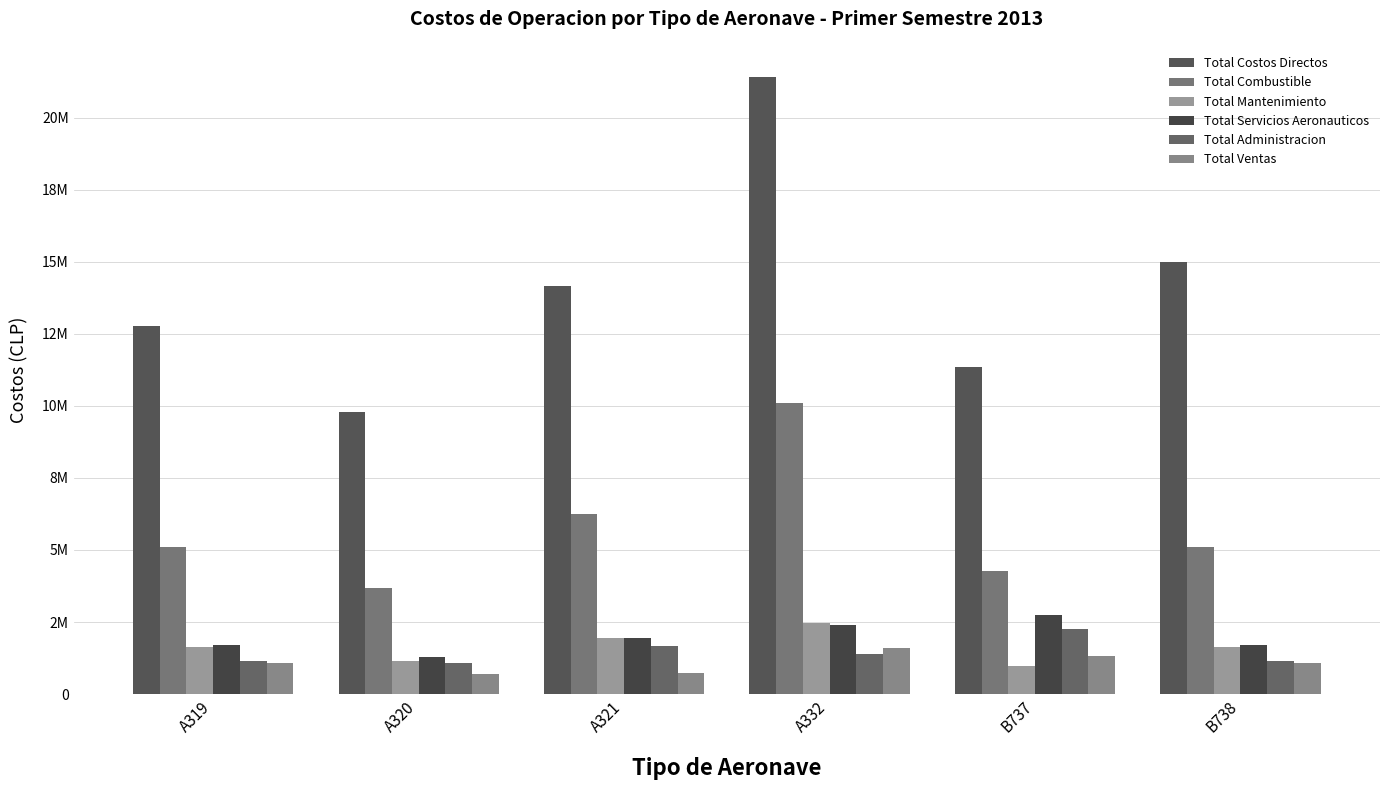

Are the bars horizontal?

No